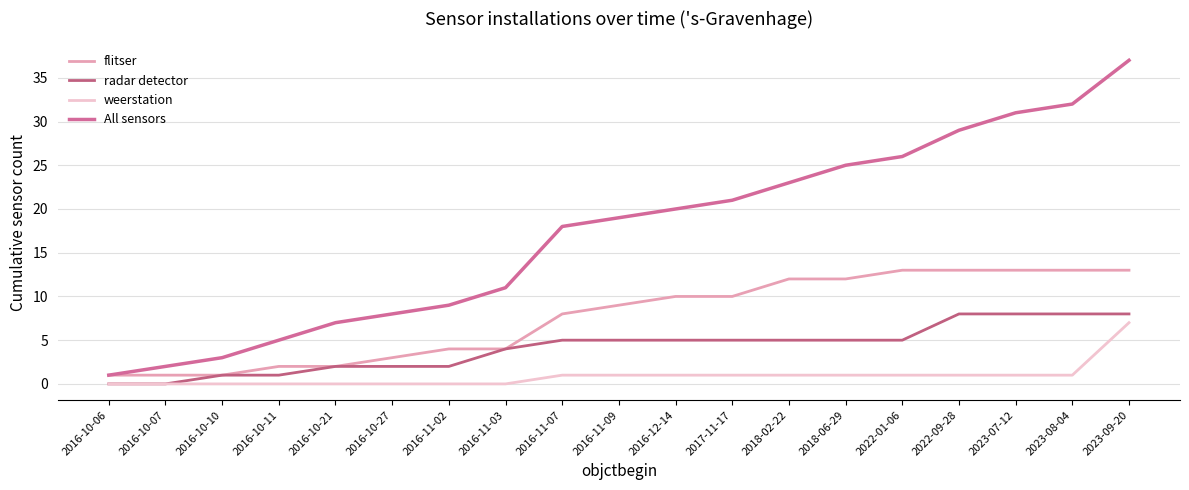

What is the difference between the radar detector values at 2016-11-09 and 2016-10-07?

5